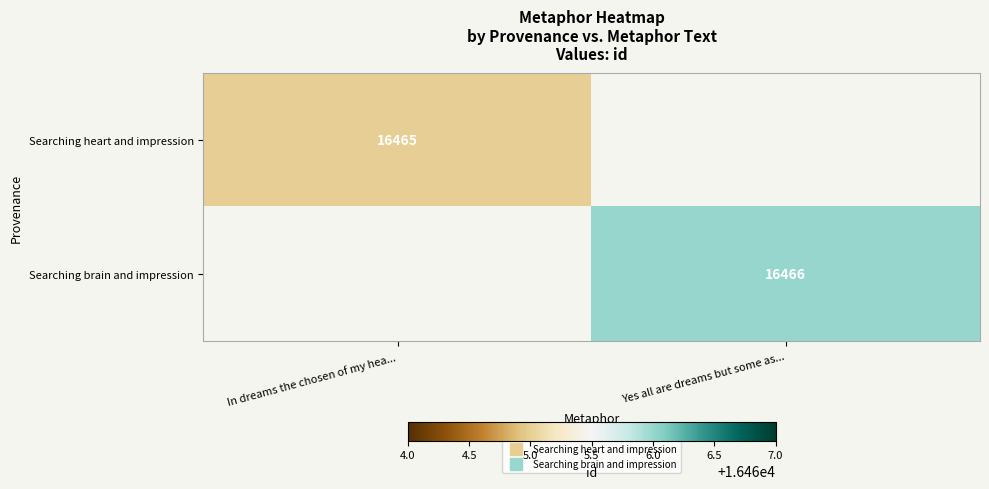

How many distinct data groups are displayed?

2